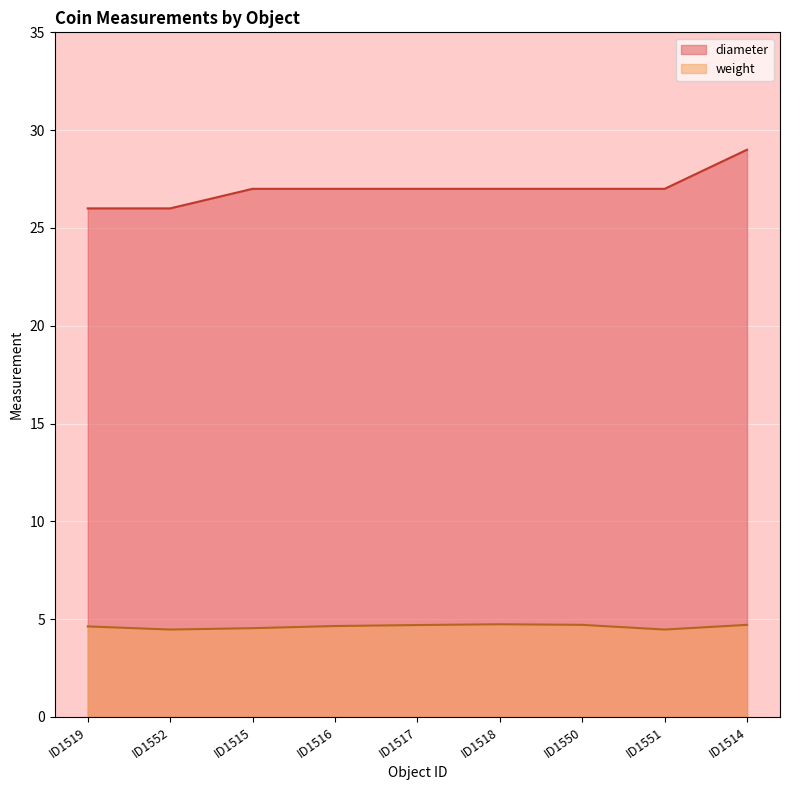

True or false: diameter and weight cross at least once.

False